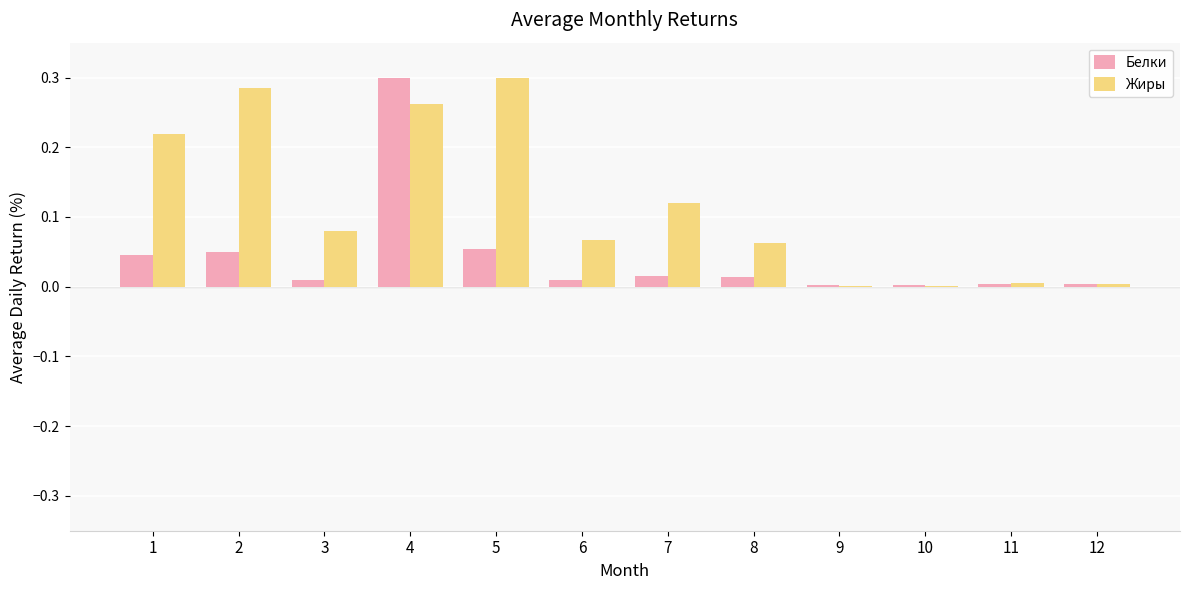

The value of Белки at 8 is 0.0. True or false?

True